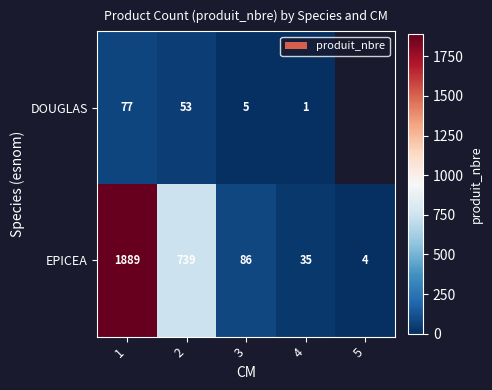

Rank the categories by EPICEA value from highest to lowest.

1, 2, 3, 4, 5